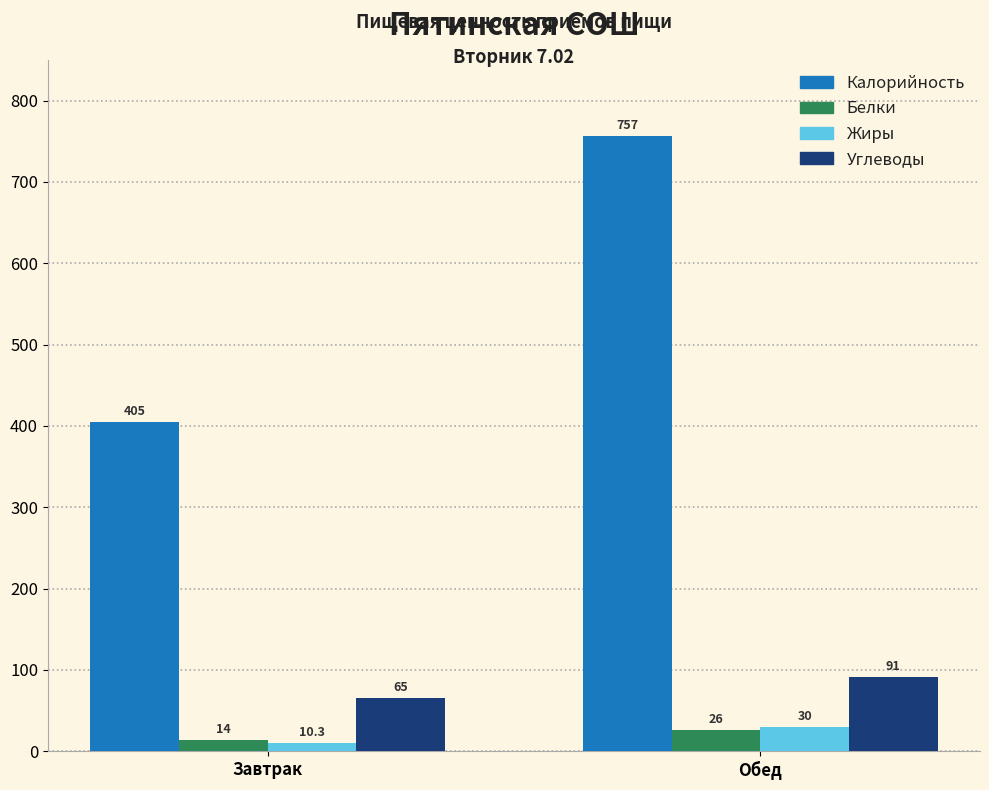

What is the total value across all series at Завтрак?

494.3